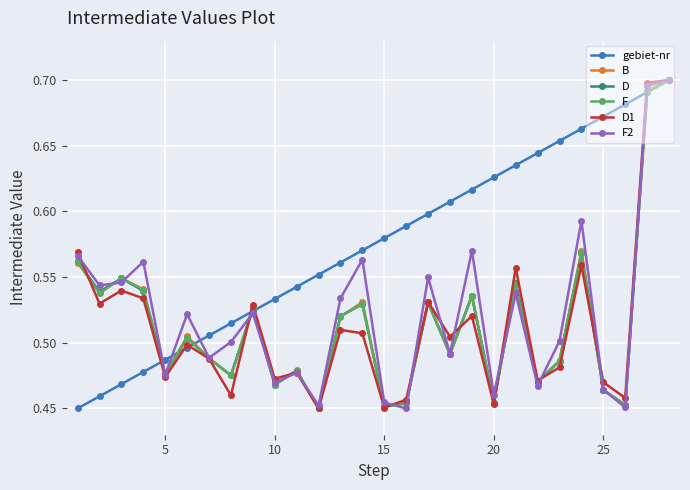

How many interior local valleys does the F series have?

10